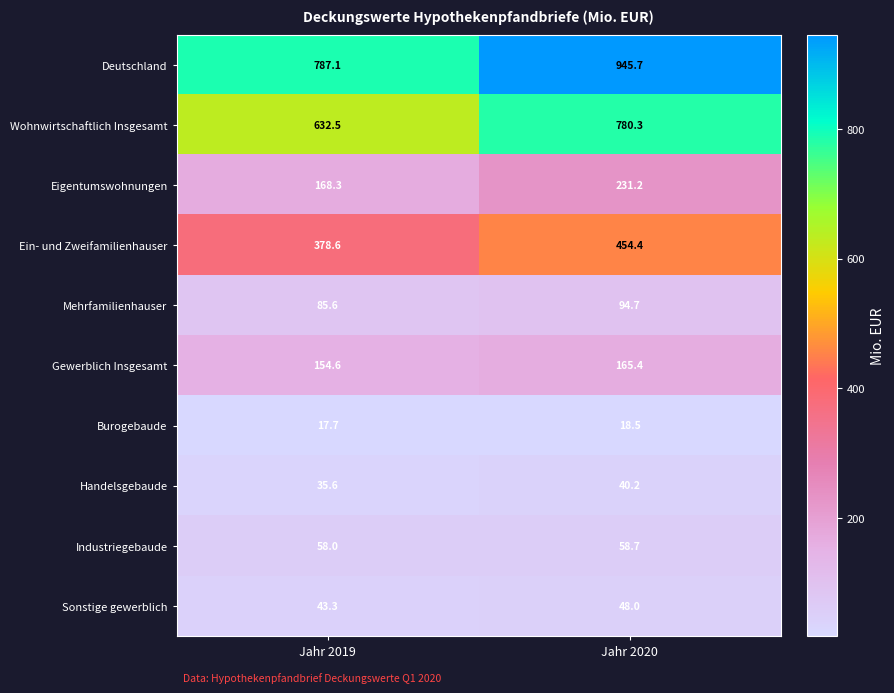

Reading right to left, list all the values displayed in this chart.

Deutschland: Jahr 2020=945.7	Jahr 2019=787.1
Wohnwirtschaftlich Insgesamt: Jahr 2020=780.3	Jahr 2019=632.5
Eigentumswohnungen: Jahr 2020=231.2	Jahr 2019=168.3
Ein- und Zweifamilienhauser: Jahr 2020=454.4	Jahr 2019=378.6
Mehrfamilienhauser: Jahr 2020=94.7	Jahr 2019=85.6
Gewerblich Insgesamt: Jahr 2020=165.4	Jahr 2019=154.6
Burogebaude: Jahr 2020=18.5	Jahr 2019=17.7
Handelsgebaude: Jahr 2020=40.2	Jahr 2019=35.6
Industriegebaude: Jahr 2020=58.7	Jahr 2019=58.0
Sonstige gewerblich: Jahr 2020=48.0	Jahr 2019=43.3